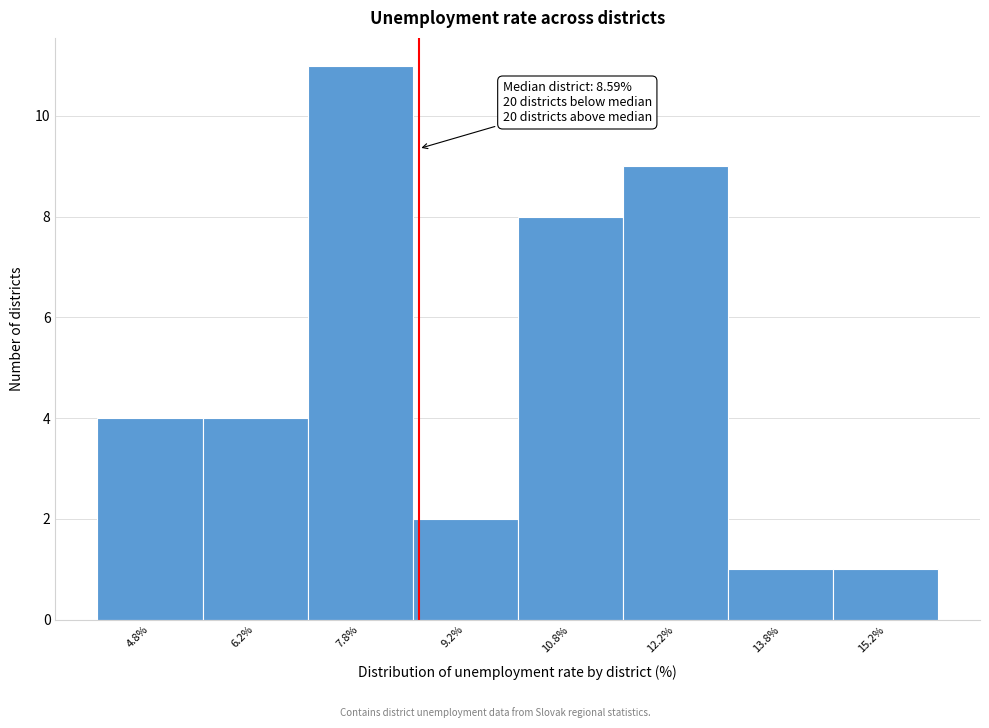

Over which range of the x-axis is the bar tallest?

7.0 to 8.5